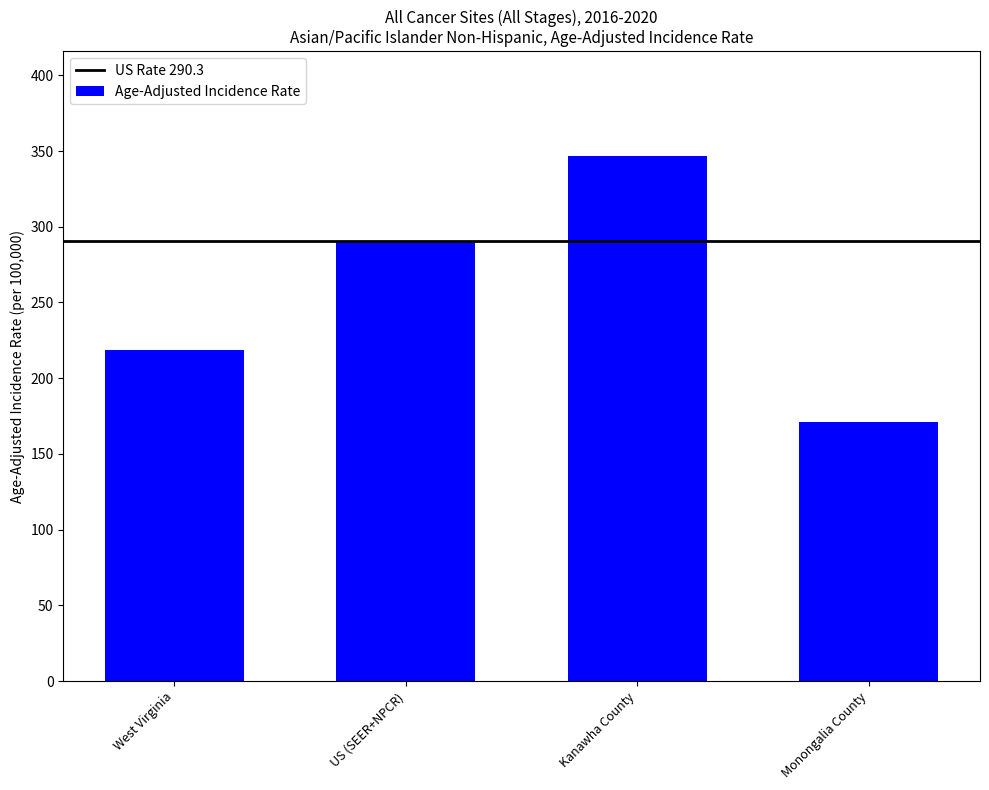

What is the sum of all values?

1026.6